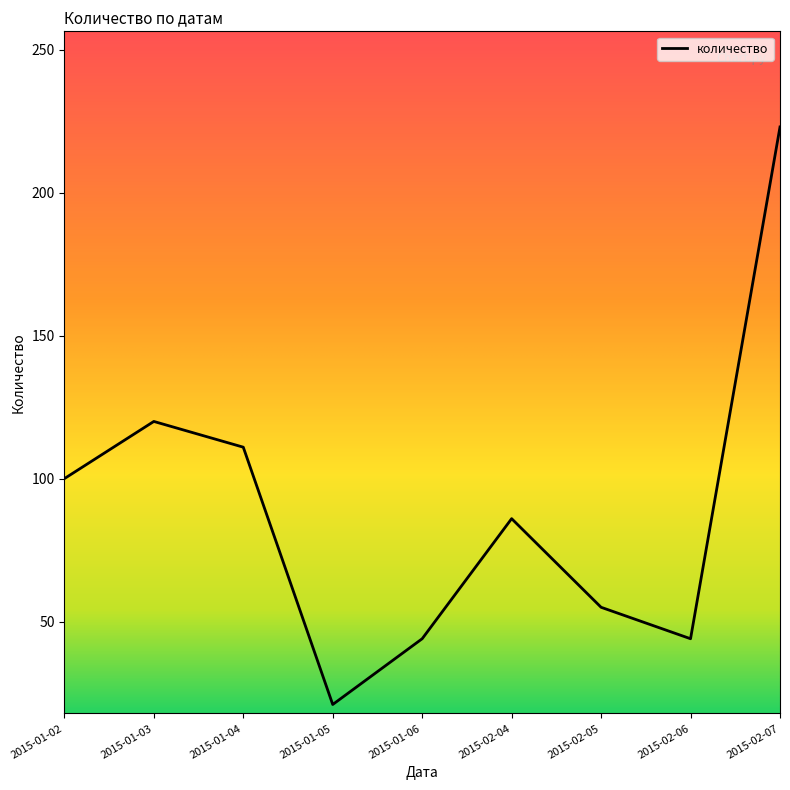

What position from the left is 2015-02-07?

9